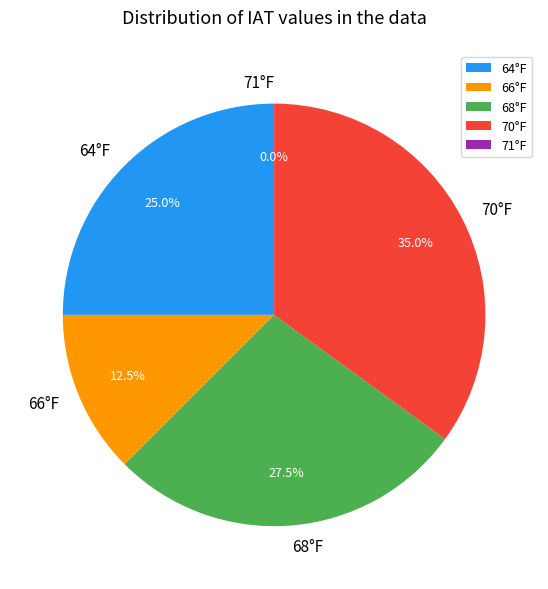

How many slices are in this pie chart?

5